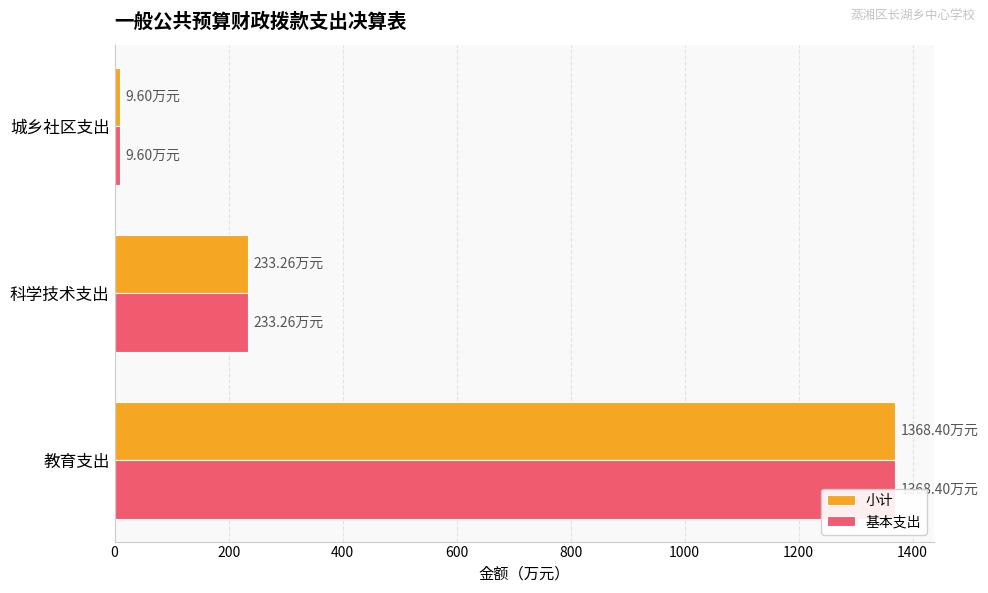

The value of 小计 at 教育支出 is 2314.6. True or false?

False